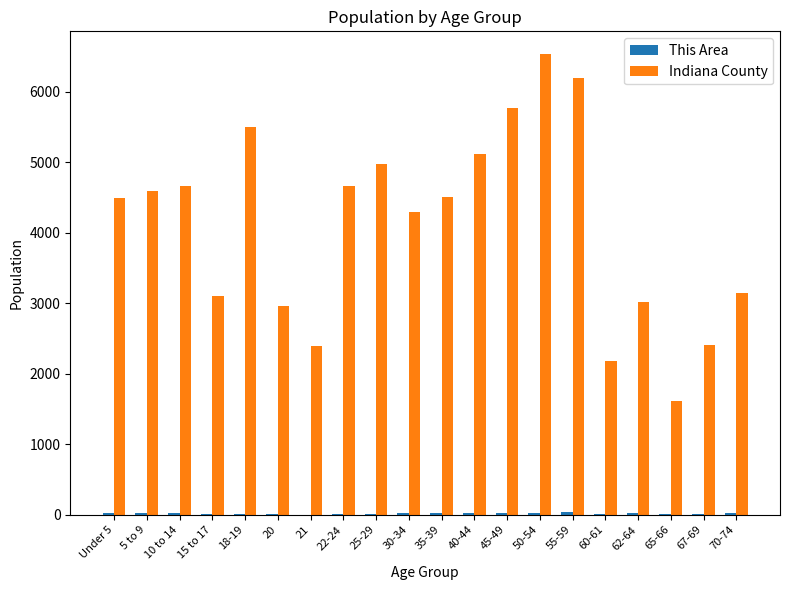

At which label is Indiana County closest to 4072?

30-34